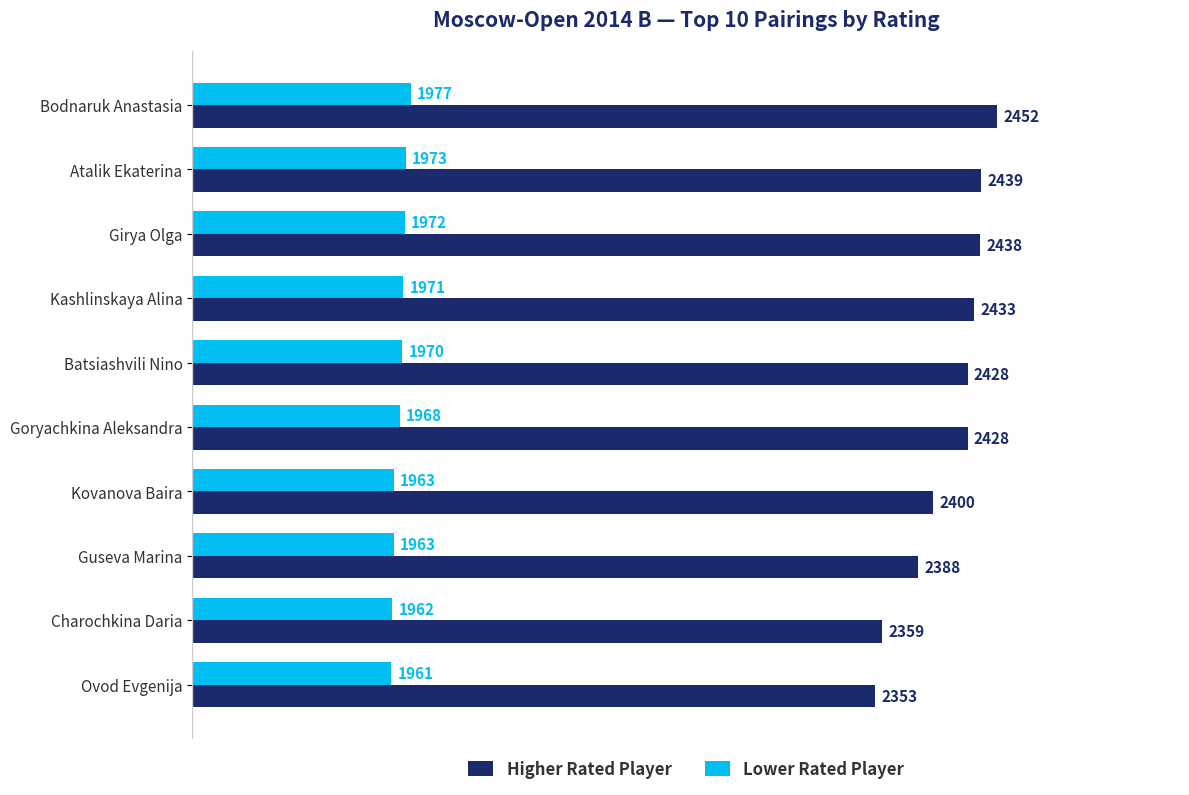

What is the smallest value displayed?

1961